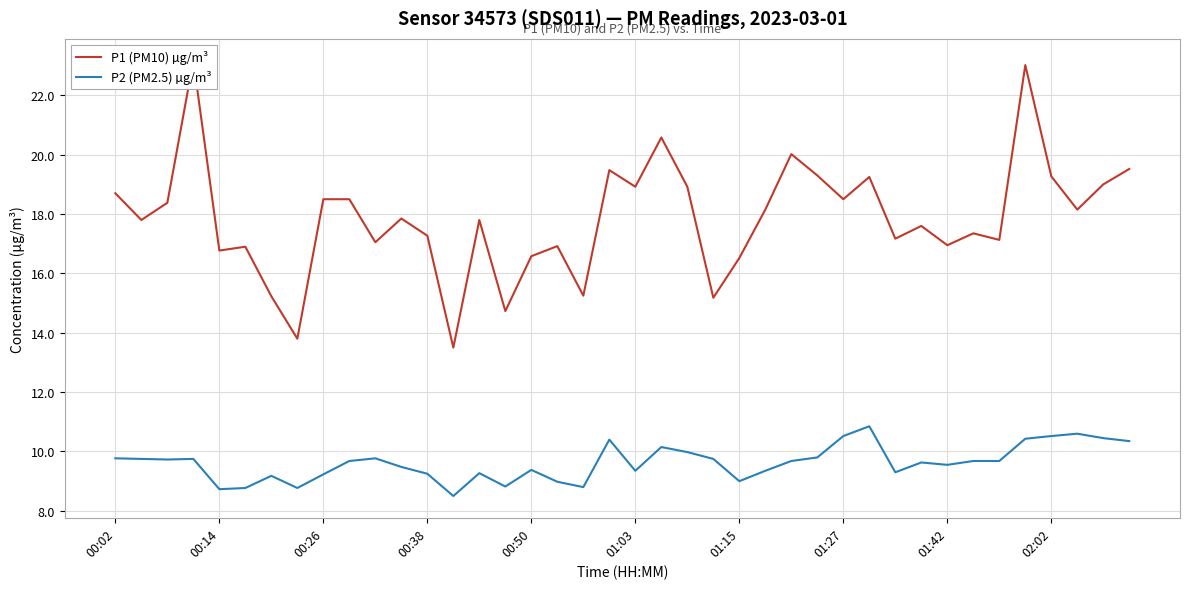

What is the sum of all P1 (PM10) µg/m³ values?

714.7